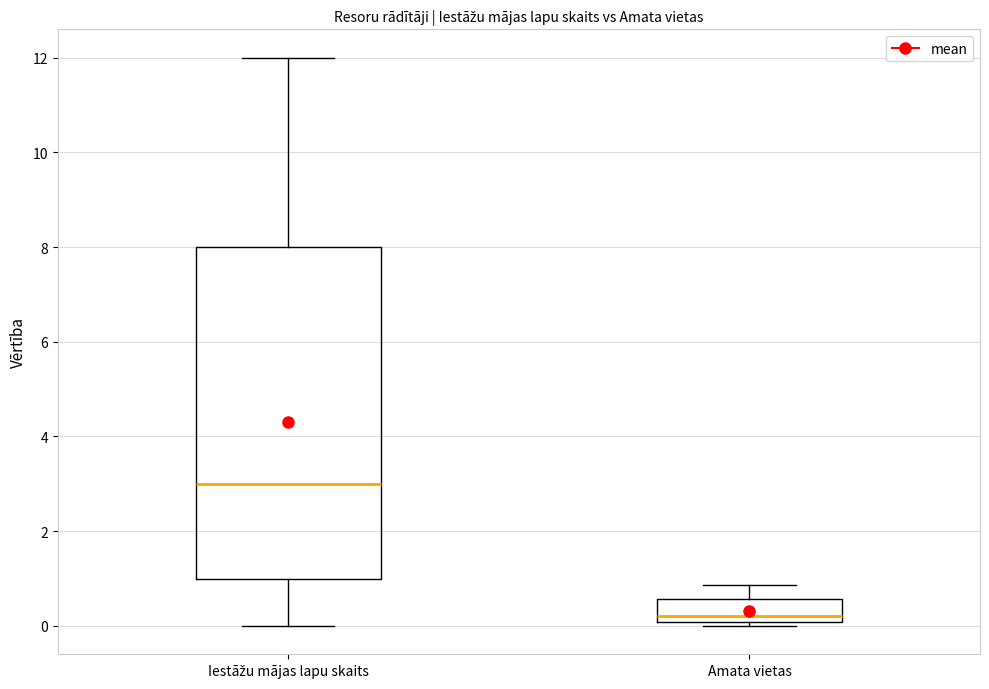

Comparing the boxes themselves (not the whiskers), which one is the tallest?

Iestāžu mājas lapu skaits